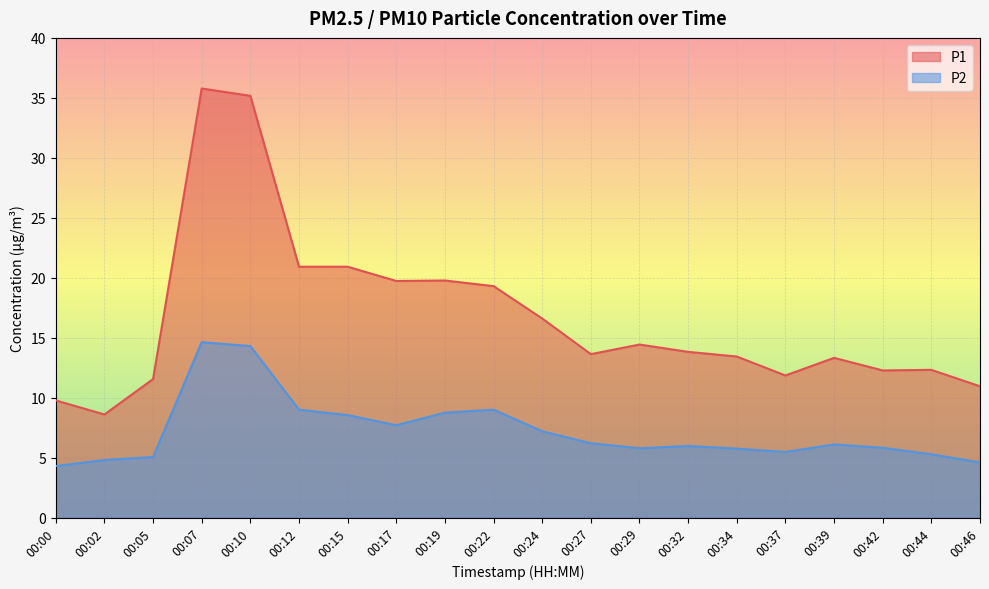

What is the difference between the second highest and minimum values in the P1 series?

26.6